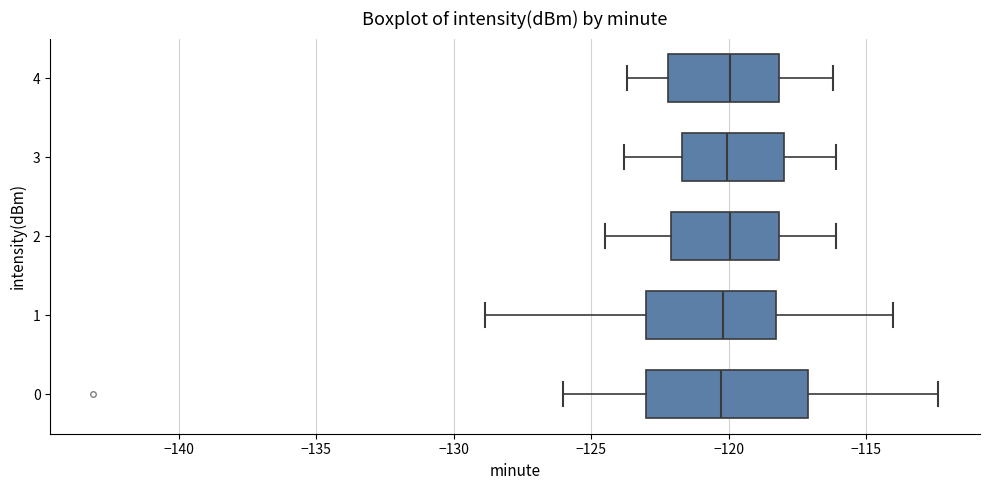

Where is the right edge of the box at y = 1 on the x-axis? The values are not printed on the chart, so give them approximately, as read against the axis.

-118.5